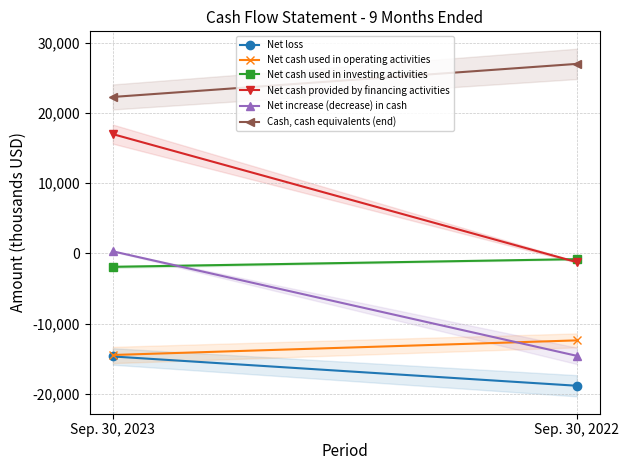

The Cash, cash equivalents (end) series shows 26997 at Sep. 30, 2022. True or false?

True